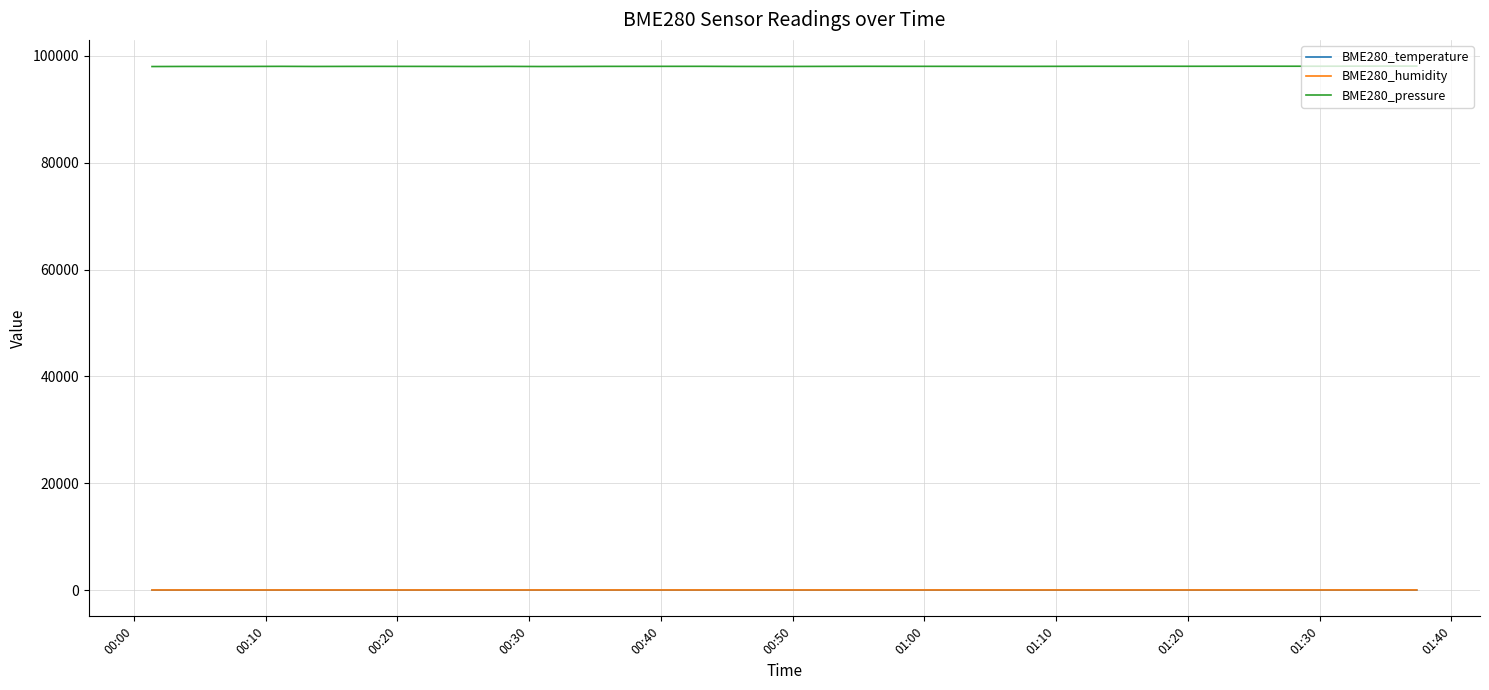

True or false: BME280_humidity and BME280_temperature cross at least once.

False